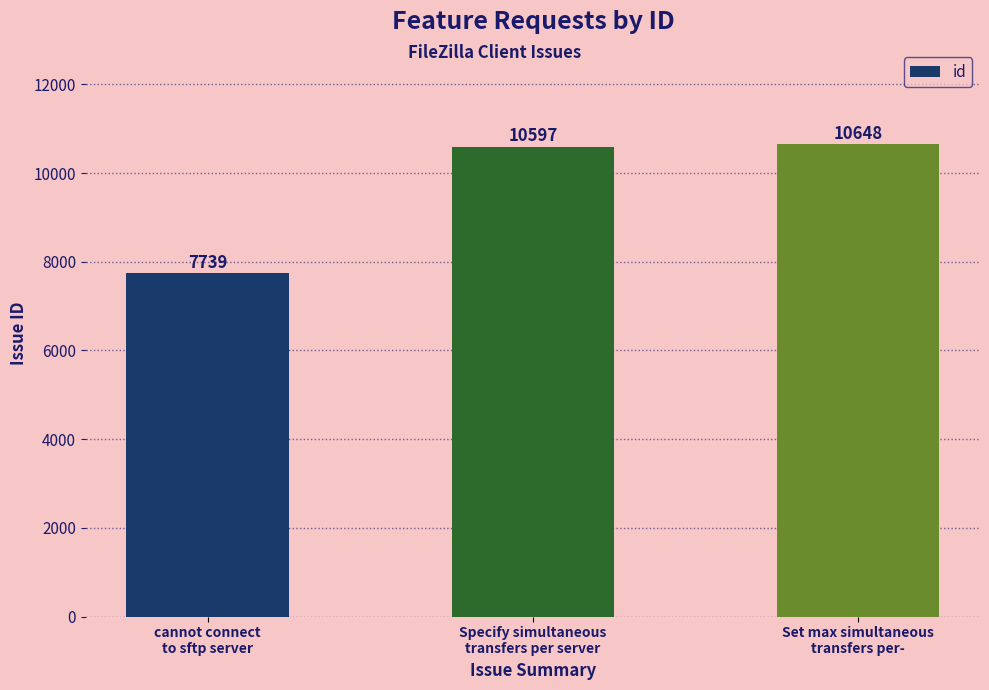

What is the average value?

9661